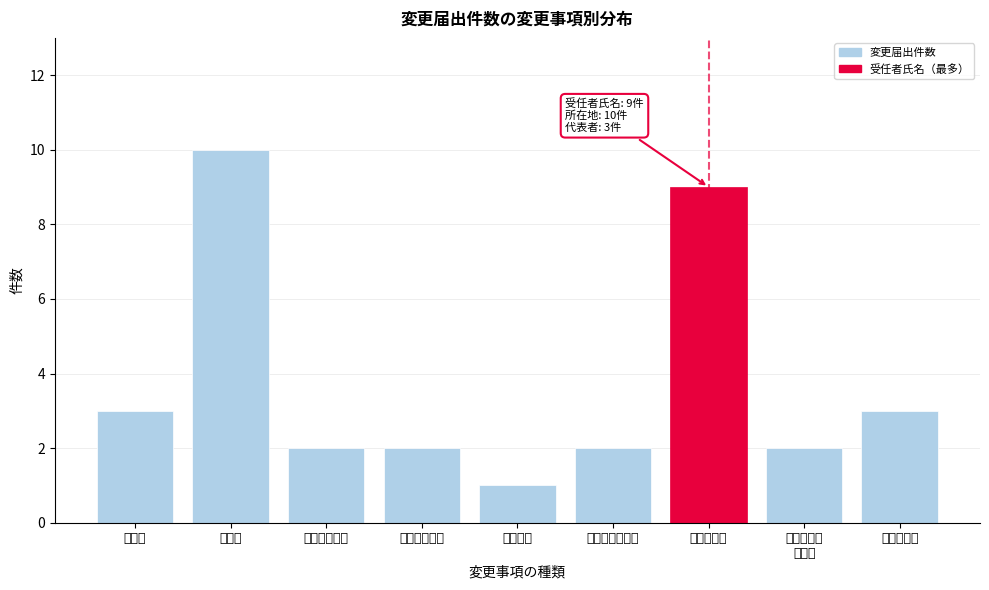

Reading left to right, what are all the values shown in this chart?

3	10	2	2	1	2	9	2	3